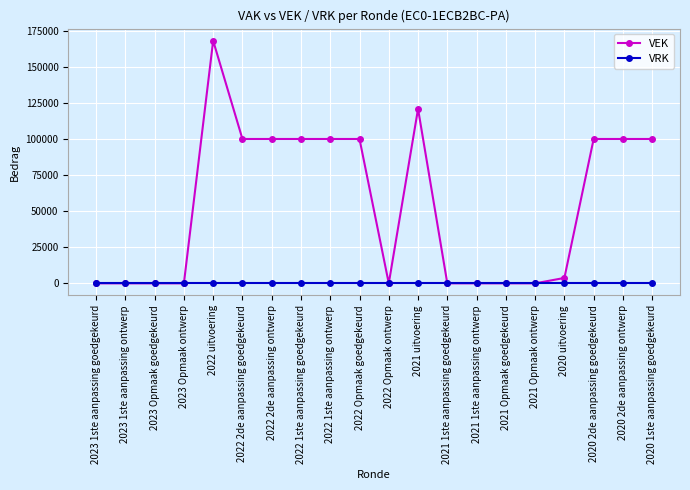

Which series has the largest range (max minus min)?

VEK